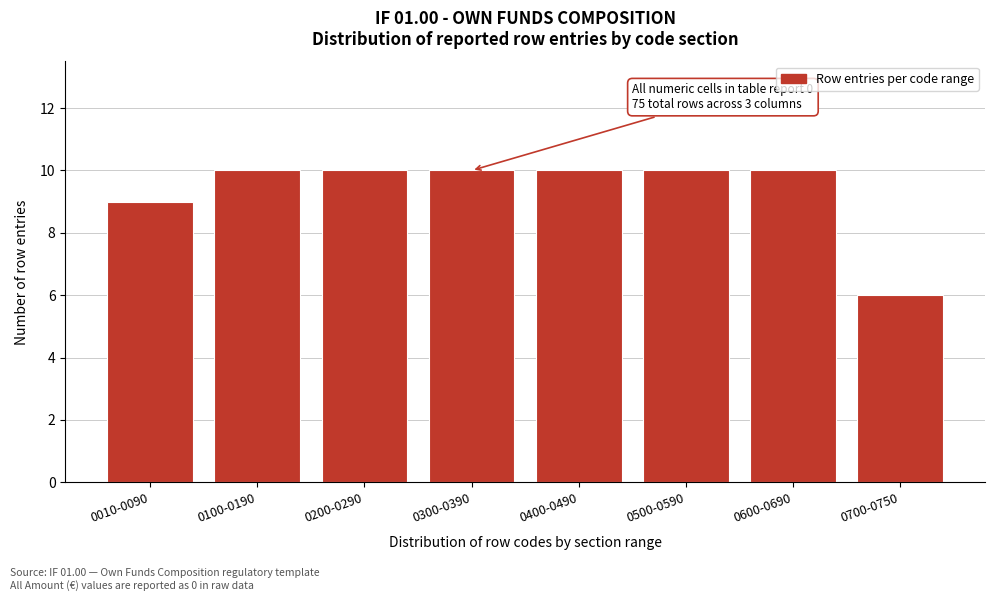

Reading right to left, list all the values displayed in this chart.

0700-0750=6	0600-0690=10	0500-0590=10	0400-0490=10	0300-0390=10	0200-0290=10	0100-0190=10	0010-0090=9